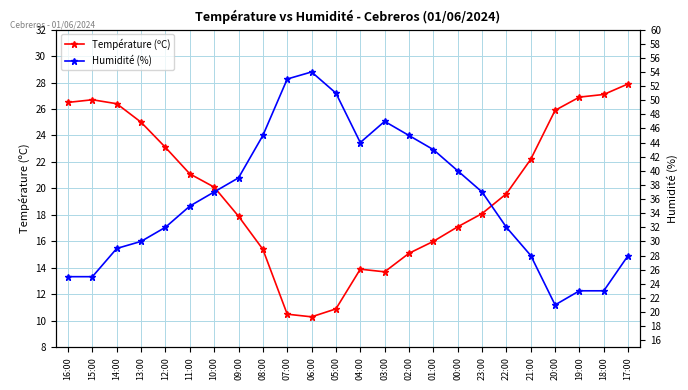

The value of Humidité (%) at 04:00 is 44.0. True or false?

True